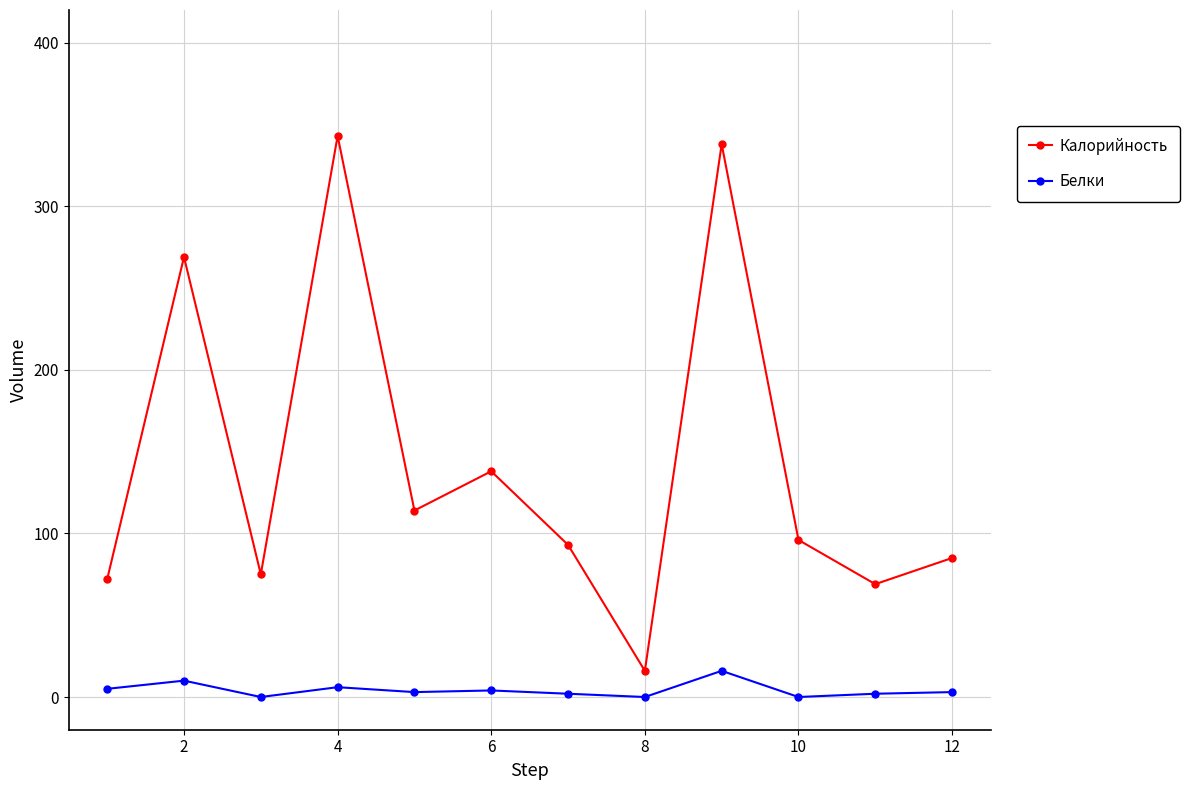

How many interior local peaks does the Калорийность series have?

4